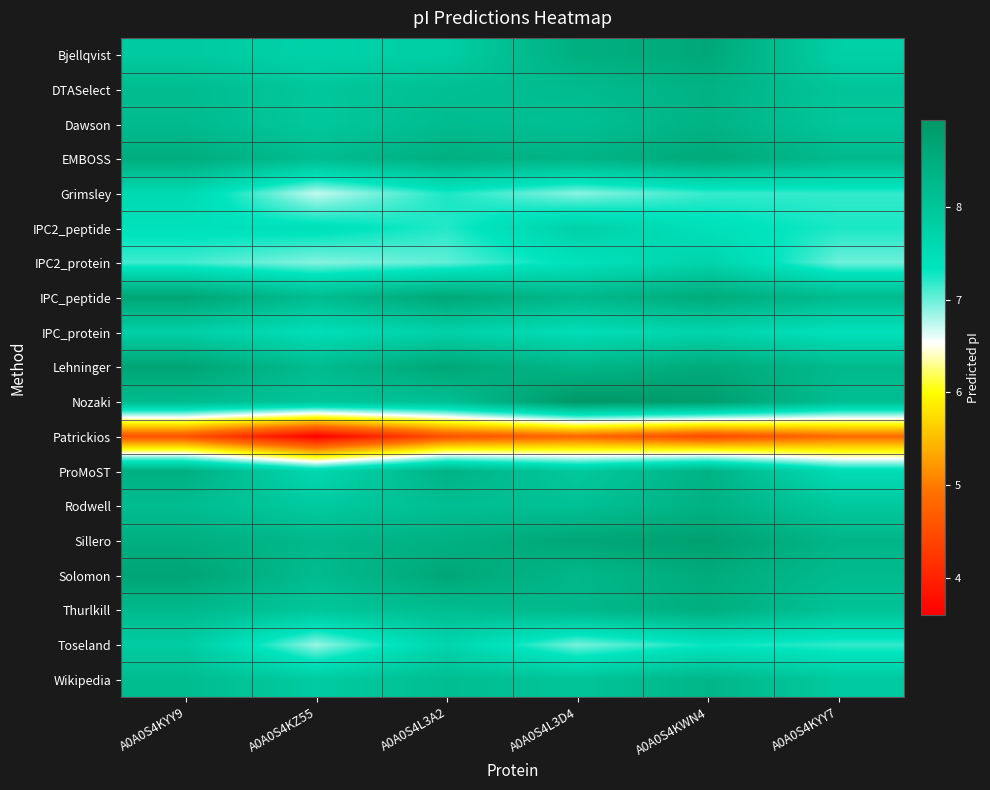

Count the number of data series in this chart.

19